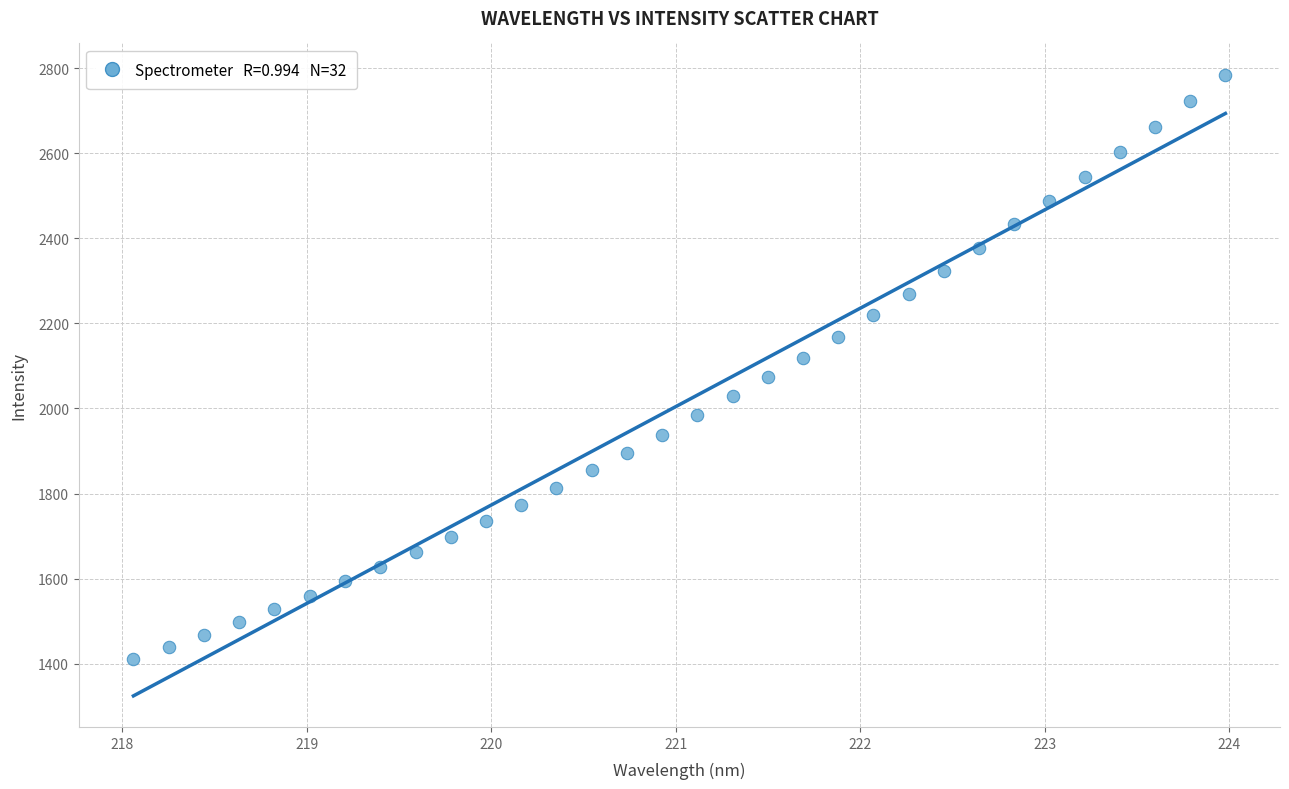

What is the range of X values (max minus min)?

5.9